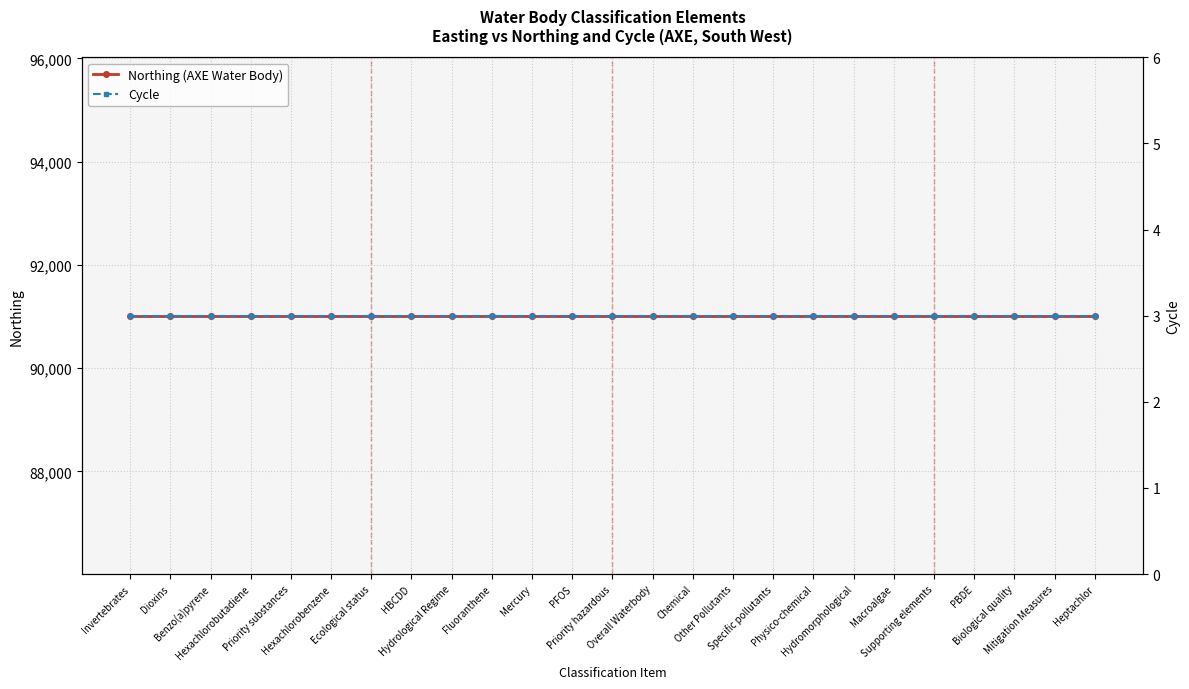

What is the sum of all Northing (AXE Water Body) values?

2275400